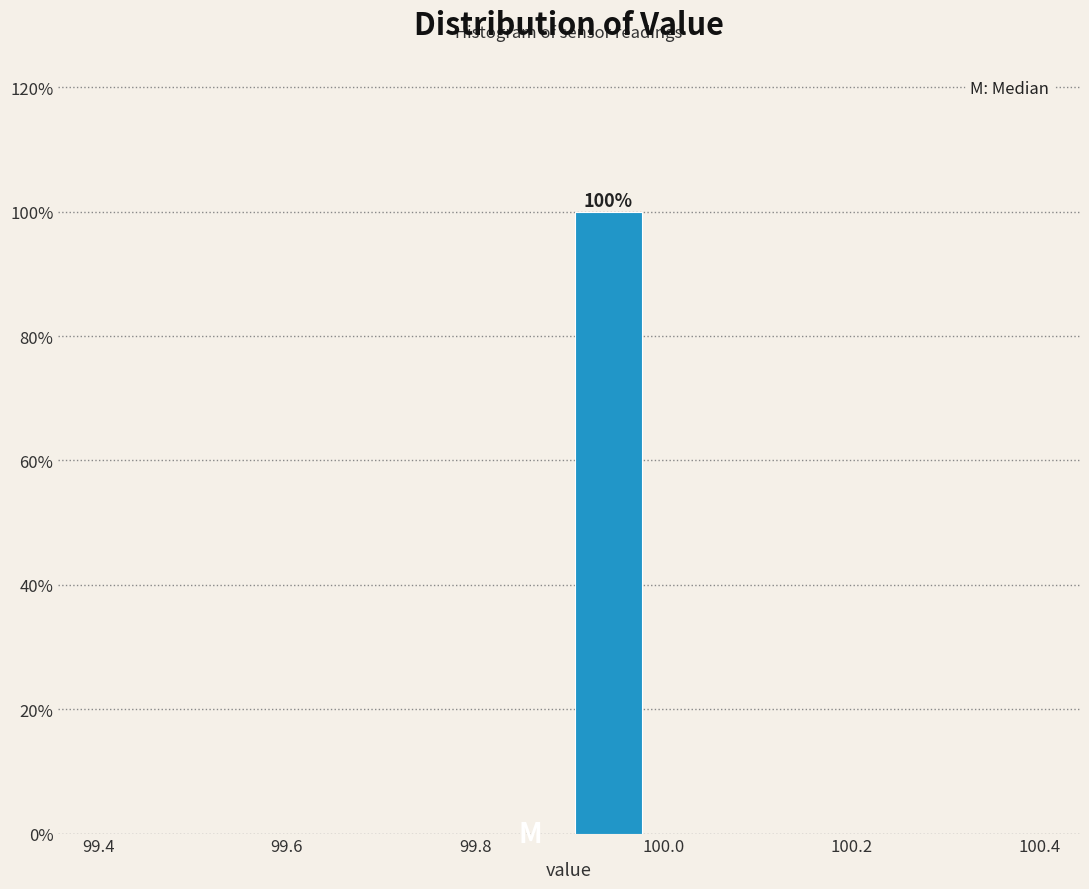

Over which range of the x-axis is the bar tallest?

99.90 to 99.98